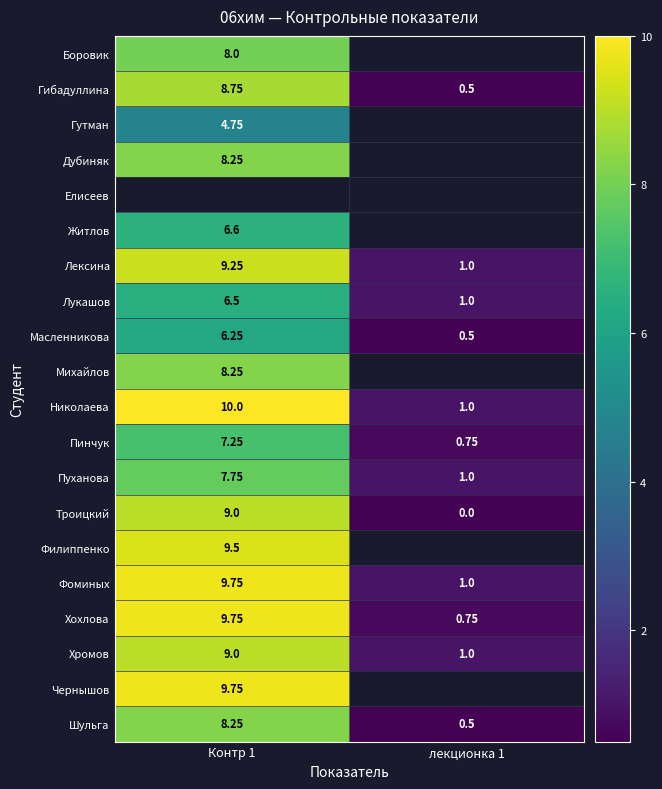

Which series changed the most between Контр 1 and лекционка 1?

Николаева